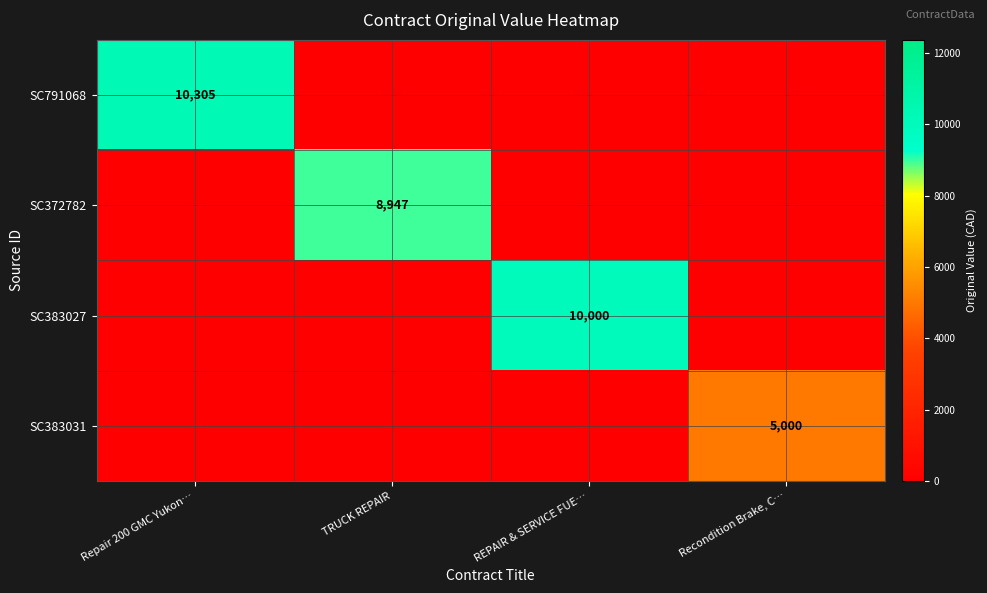

True or false: SC383027 has a value of 16083 at REPAIR & SERVICE FUE….

False